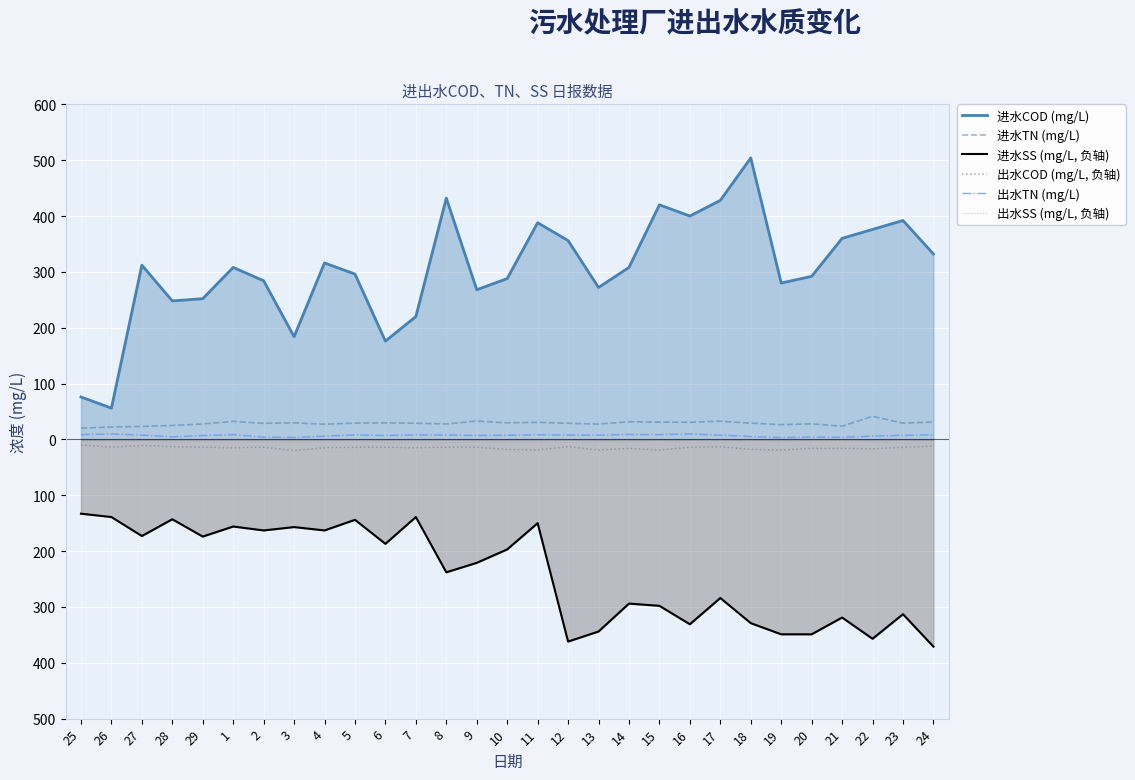

What is the difference between the highest and lowest values at 8?

670.0